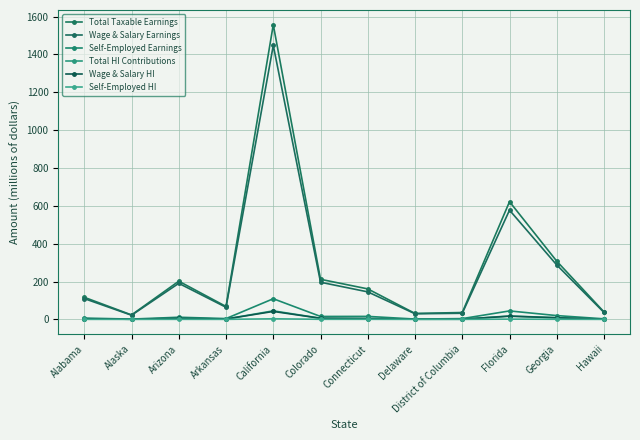

What is the highest value of the Wage & Salary HI series?

42.0